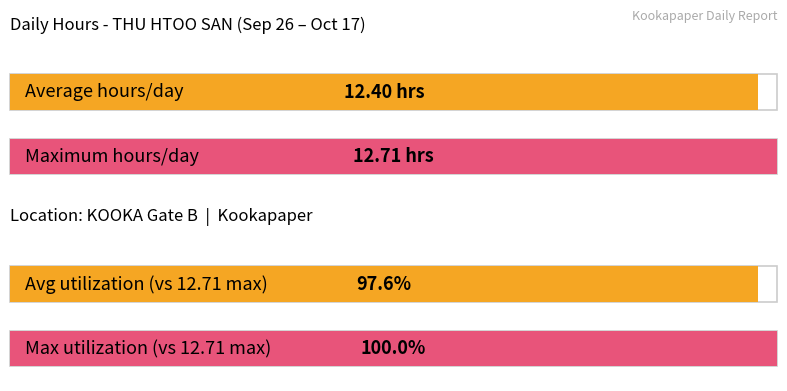

The chart shows a value of 18.4 at 28-Sat. True or false?

False